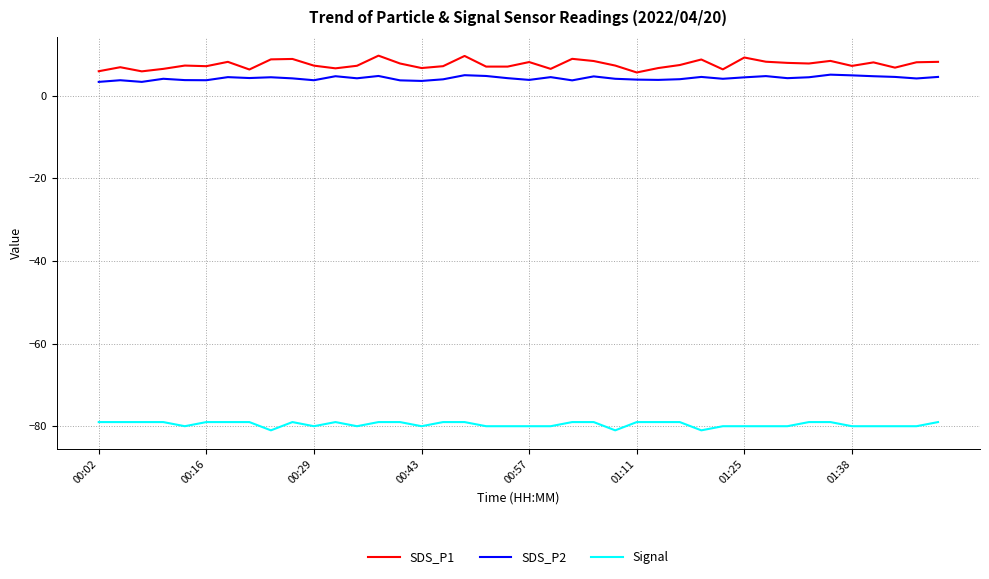

What is the difference between the maximum and minimum values in the Signal series?

2.0